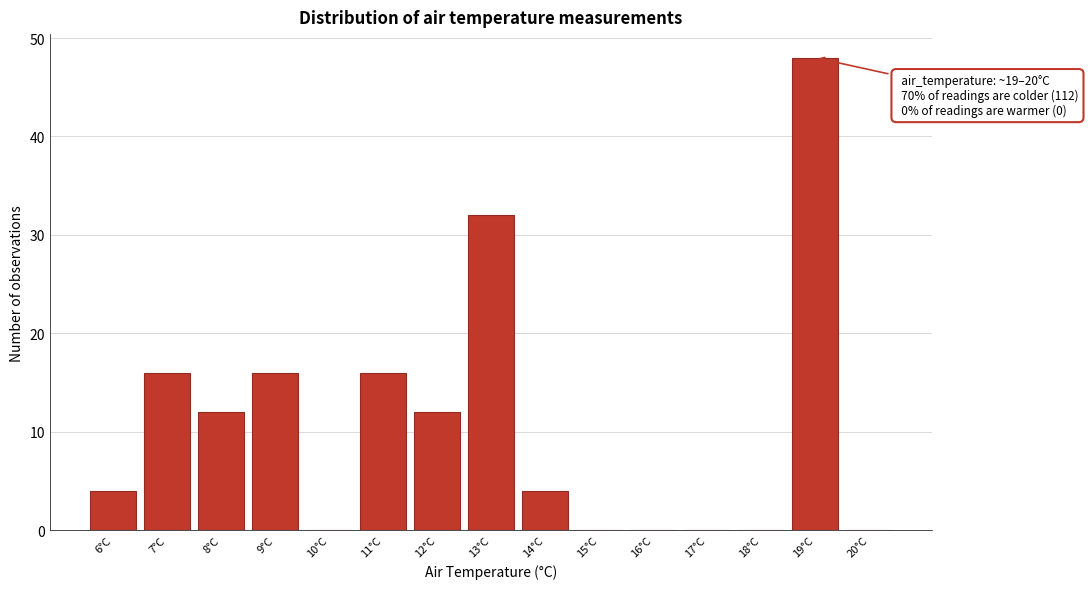

Reading left to right, extract all data points from this chart.

6°C=4	7°C=16	8°C=12	9°C=16	10°C=0	11°C=16	12°C=12	13°C=32	14°C=4	15°C=0	16°C=0	17°C=0	18°C=0	19°C=48	20°C=0